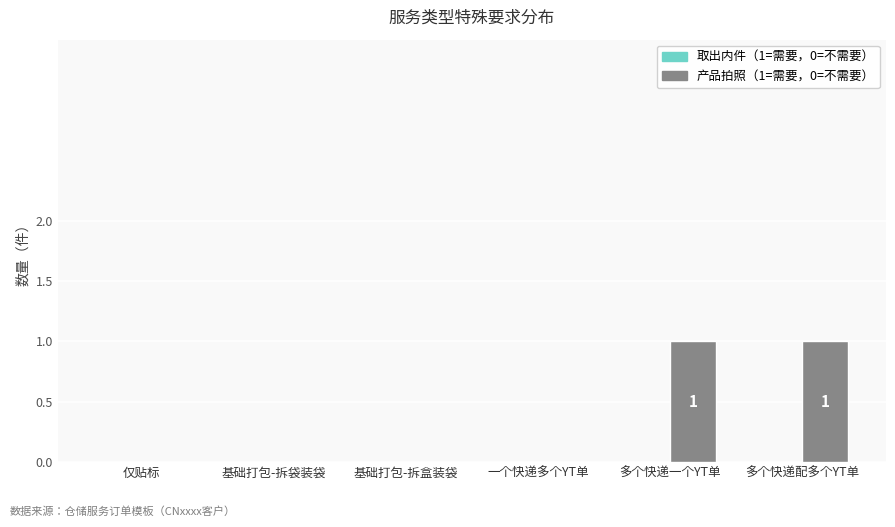

Reading left to right, extract all data points from this chart.

仅贴标=0	基础打包-拆袋装袋=0	基础打包-拆盒装袋=0	一个快递多个YT单=0	多个快递一个YT单=1	多个快递配多个YT单=1